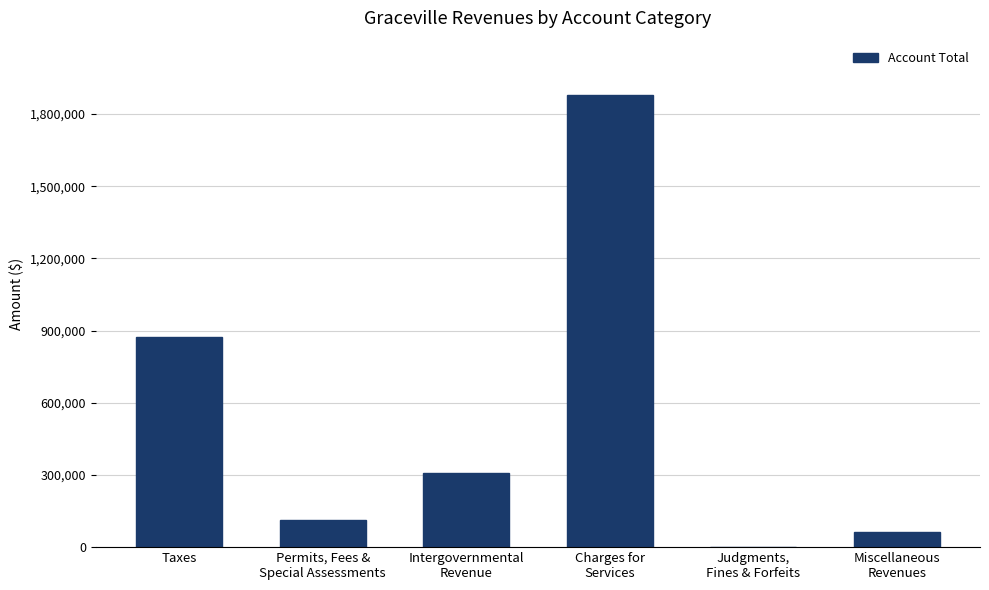

The chart shows a value of 3314004 at Charges for
Services. True or false?

False